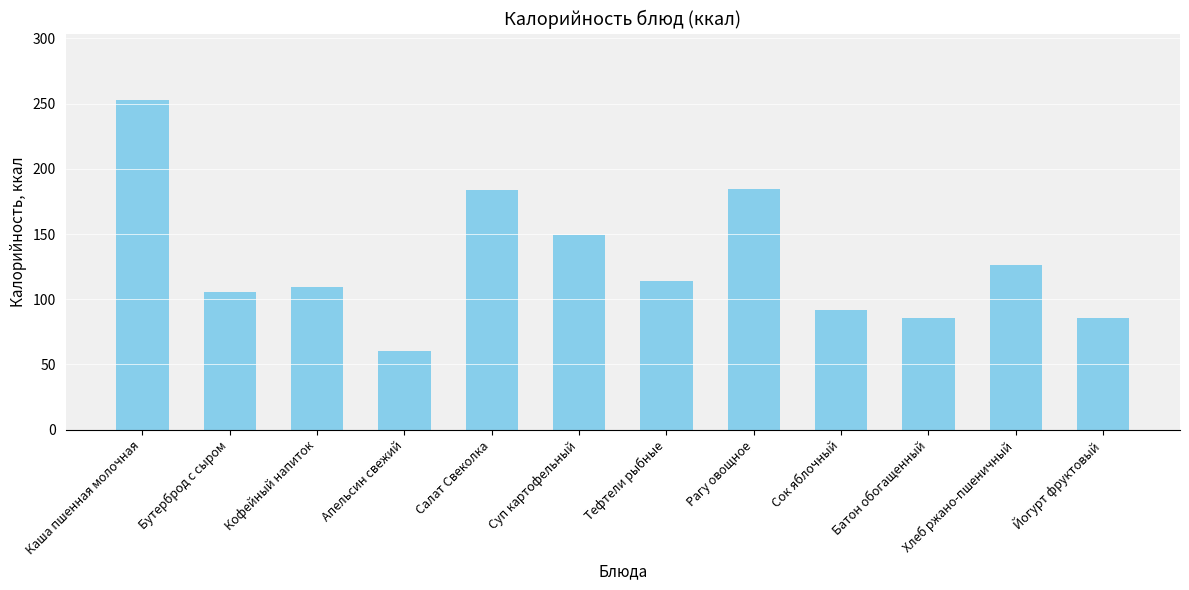

True or false: the data shows 381.2 at Каша пшенная молочная.

False